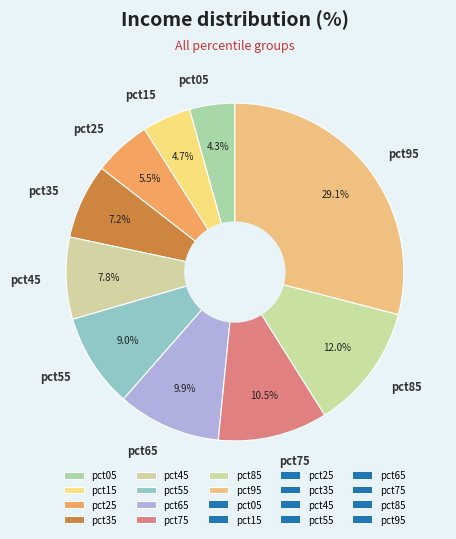

To the nearest percent, what is the difference between the largest and smallest slice percentages?

25%